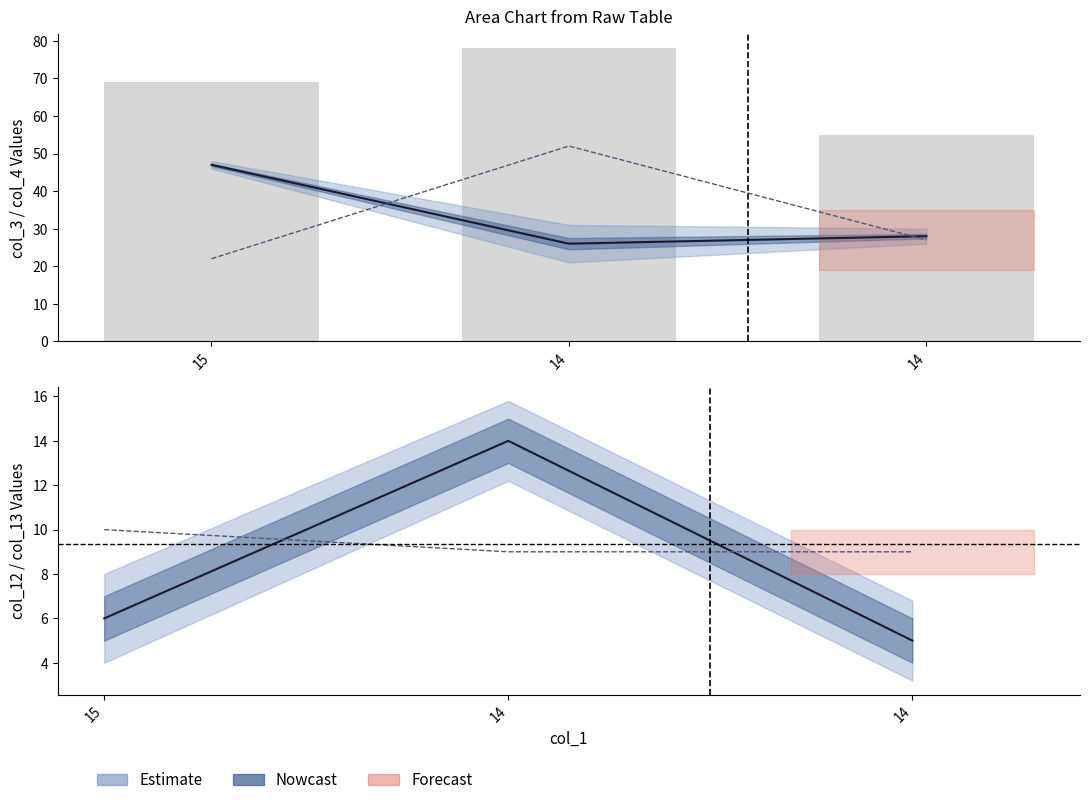

Reading left to right, transcribe all the data shown in this chart.

col_3 (center): 47	26	28
col_4 (line): 22	52	27
col_3+col_4 (bars): 69	78	55
col_12 (center): 6	14	5
col_13 (line): 10	9	9